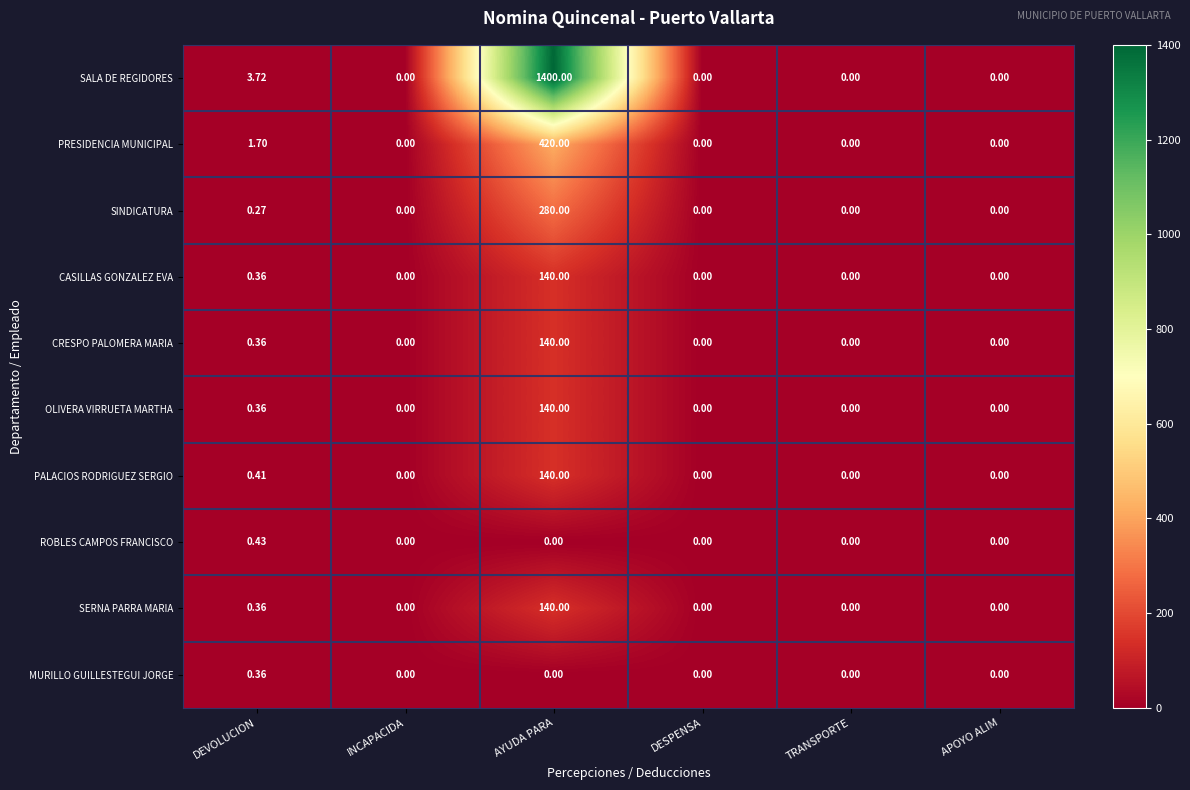

Where is CASILLAS GONZALEZ EVA nearest to the value 70?

DEVOLUCION